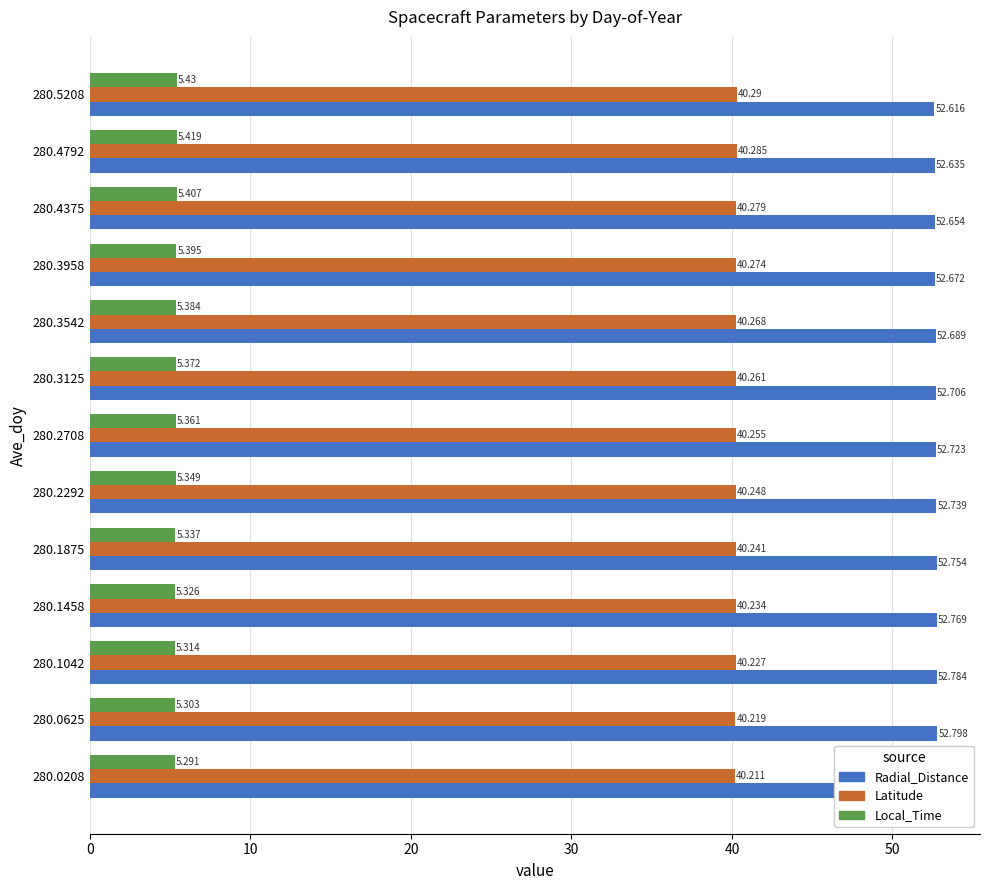

The value of Radial_Distance at 280.3542 is 73.6. True or false?

False